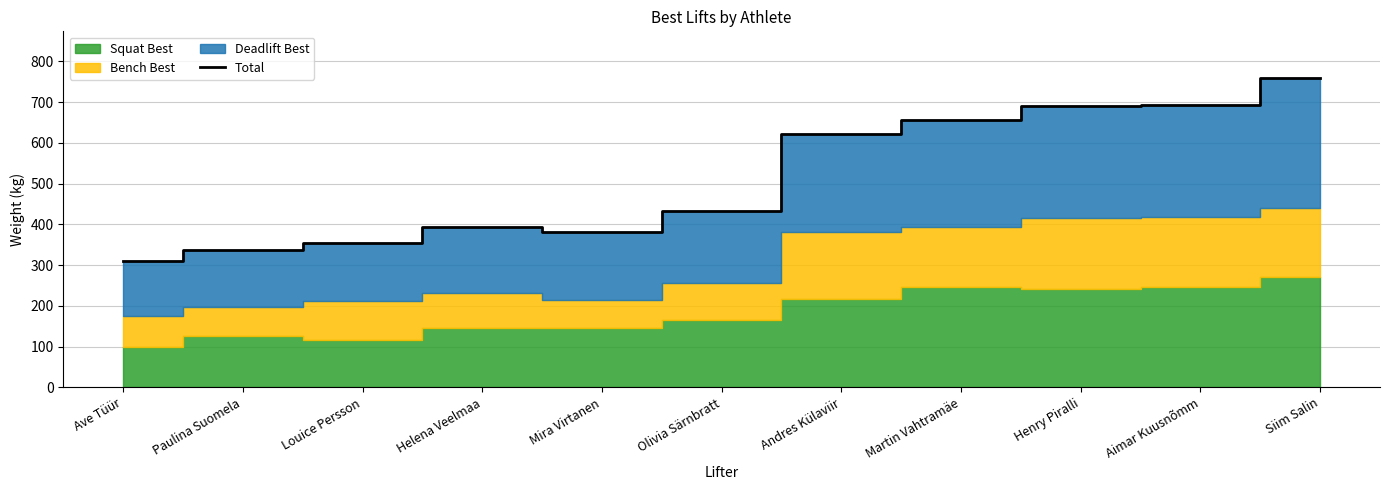

List the labels in order of value, smallest first.

Ave Tüür, Paulina Suomela, Louice Persson, Mira Virtanen, Helena Veelmaa, Olivia Särnbratt, Andres Külaviir, Martin Vahtramäe, Henry Piralli, Aimar Kuusnõmm, Siim Salin